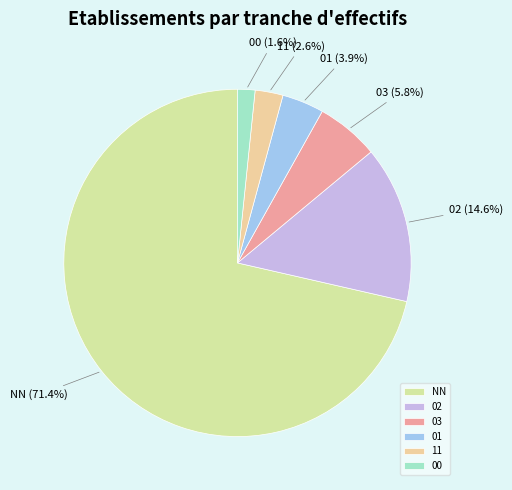

Do NN and 02 together represent more than half of the pie?

Yes